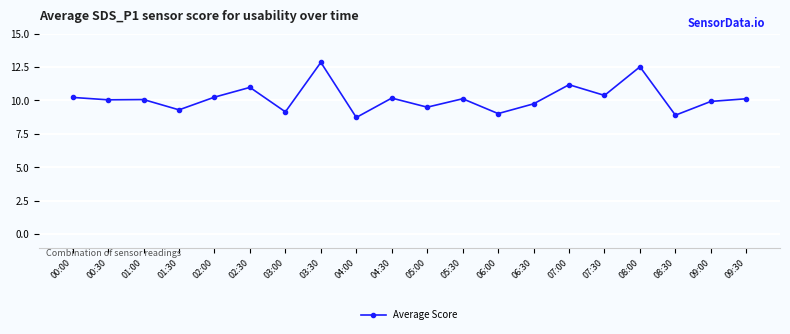

What is the label of the 17th point from the left?

08:00